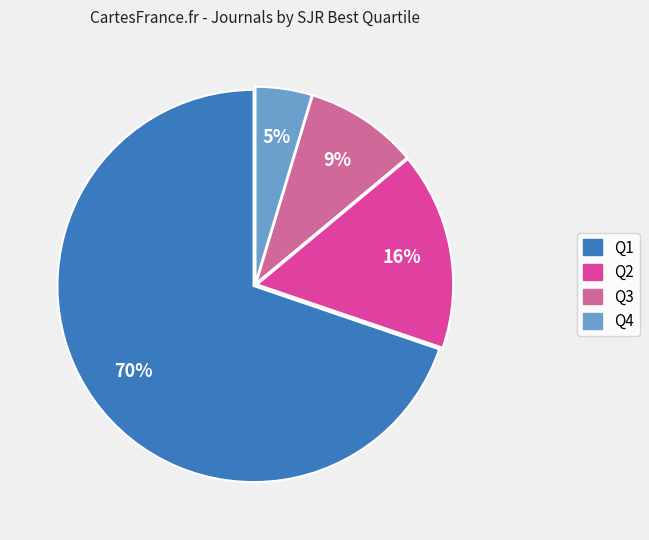

Which slice is the largest?

Q1